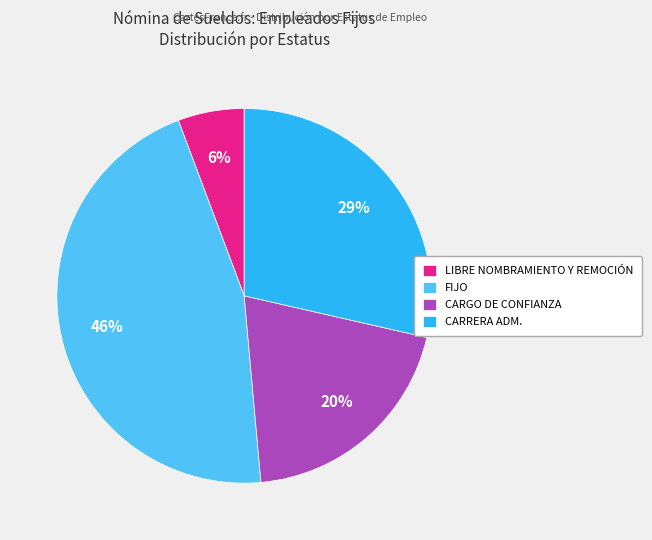

What is the largest slice in the pie chart?

FIJO